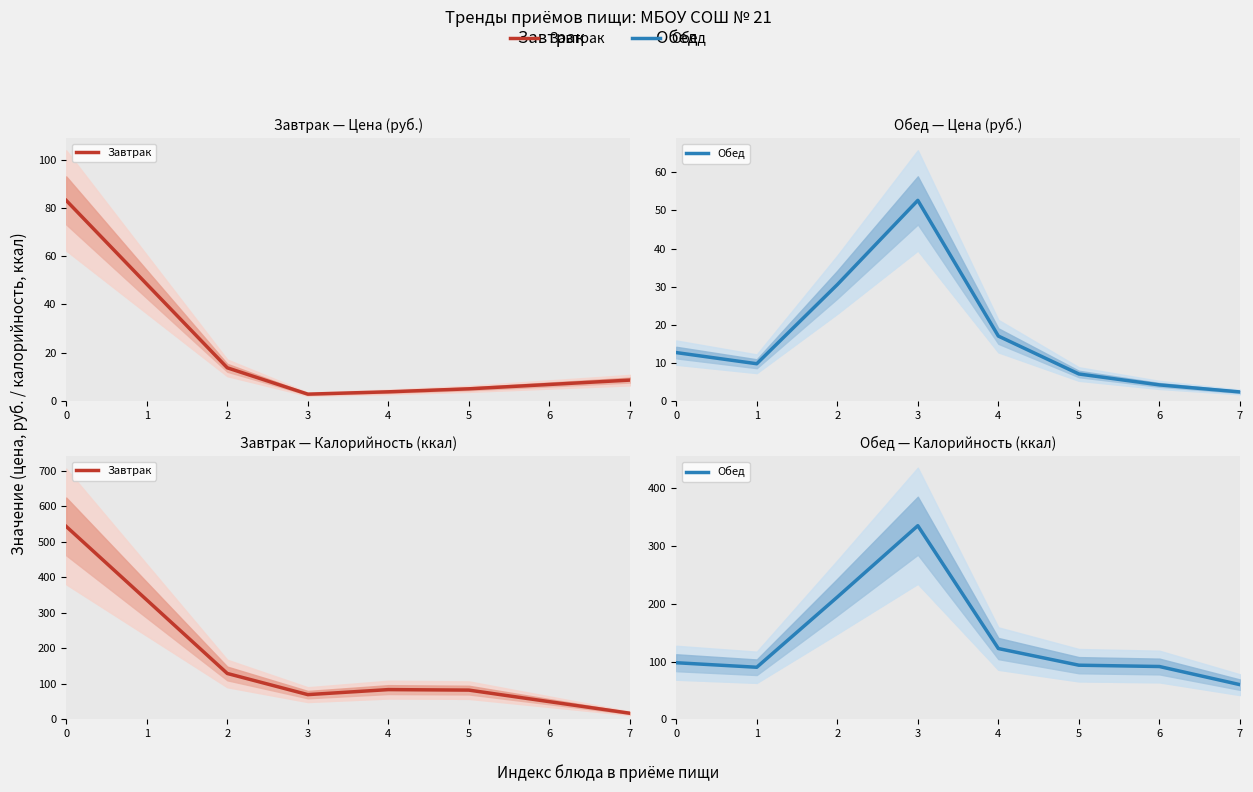

How many values in the Завтрак series are below 83?

4